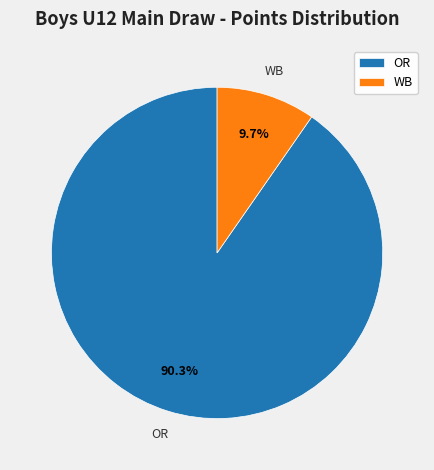

Which category has the smallest portion of the pie?

WB